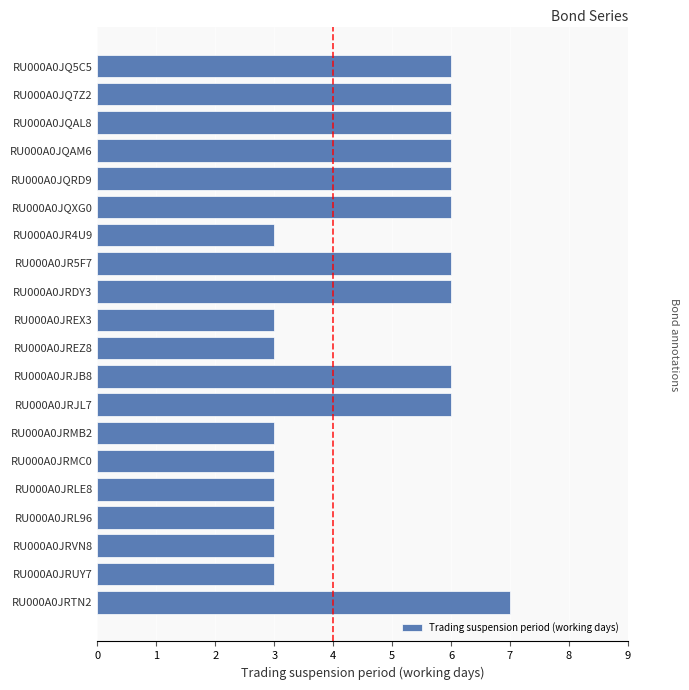

Does the chart contain any negative values?

No